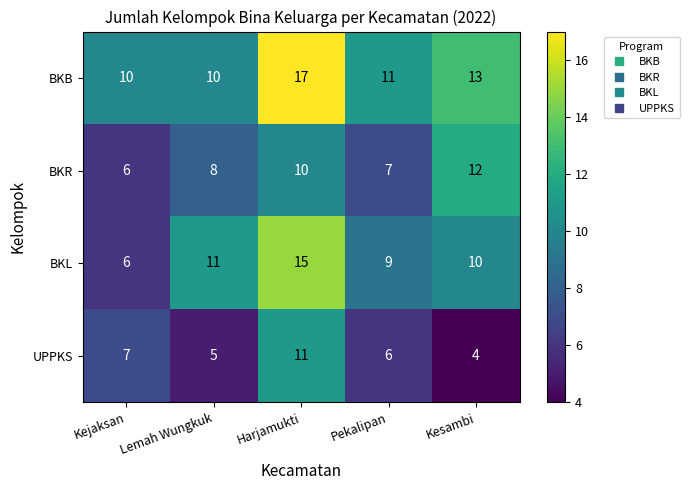

How many data points in BKR are less than 8?

2